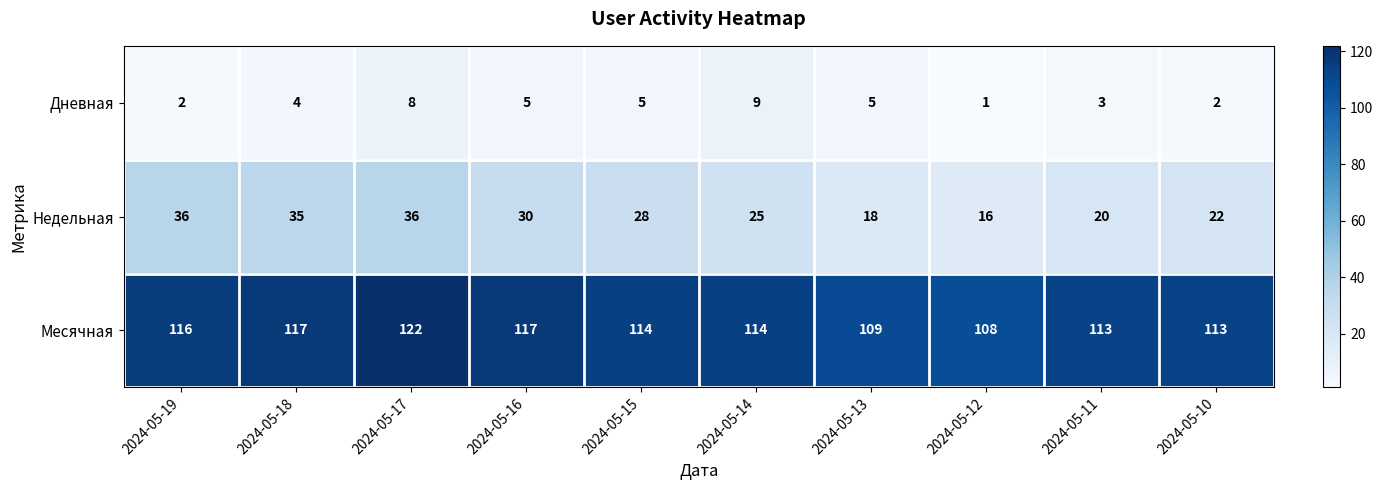

Which series has the largest range (max minus min)?

Недельная